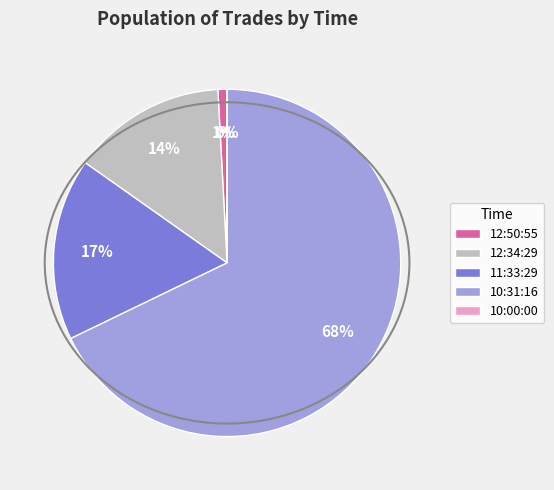

To the nearest percent, what is the average slice percentage?

20%